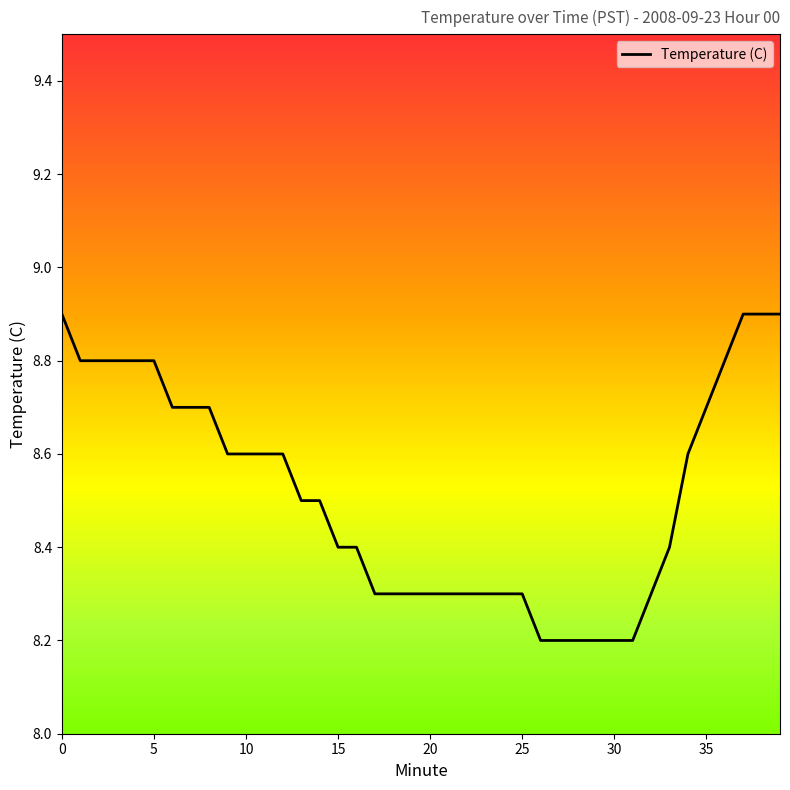

The Temperature (C) series shows 8.8 at 5. True or false?

True